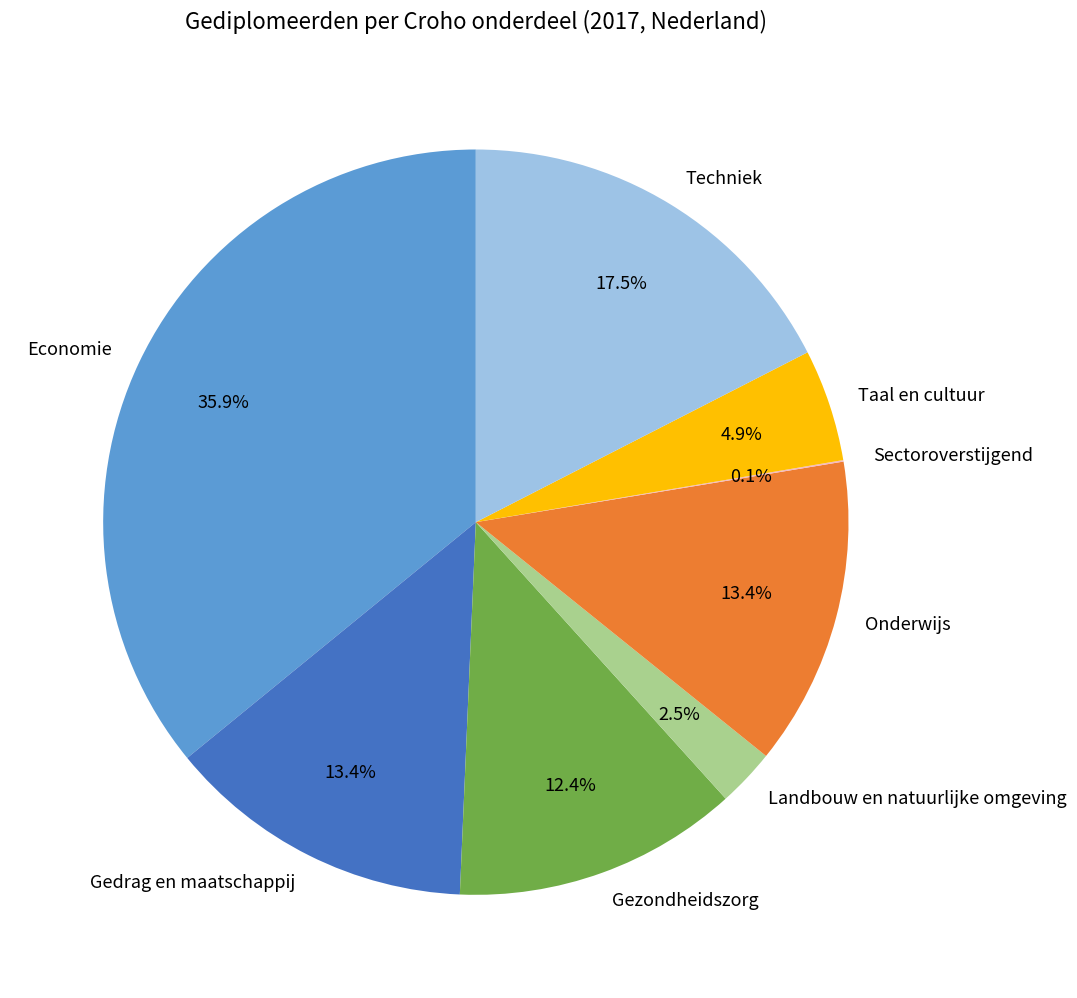

True or false: Taal en cultuur accounts for 5% of the total.

True